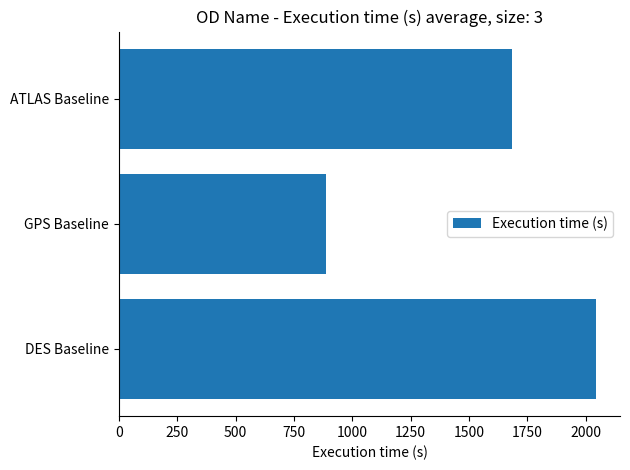

Which label corresponds to the smallest value in the chart?

GPS Baseline